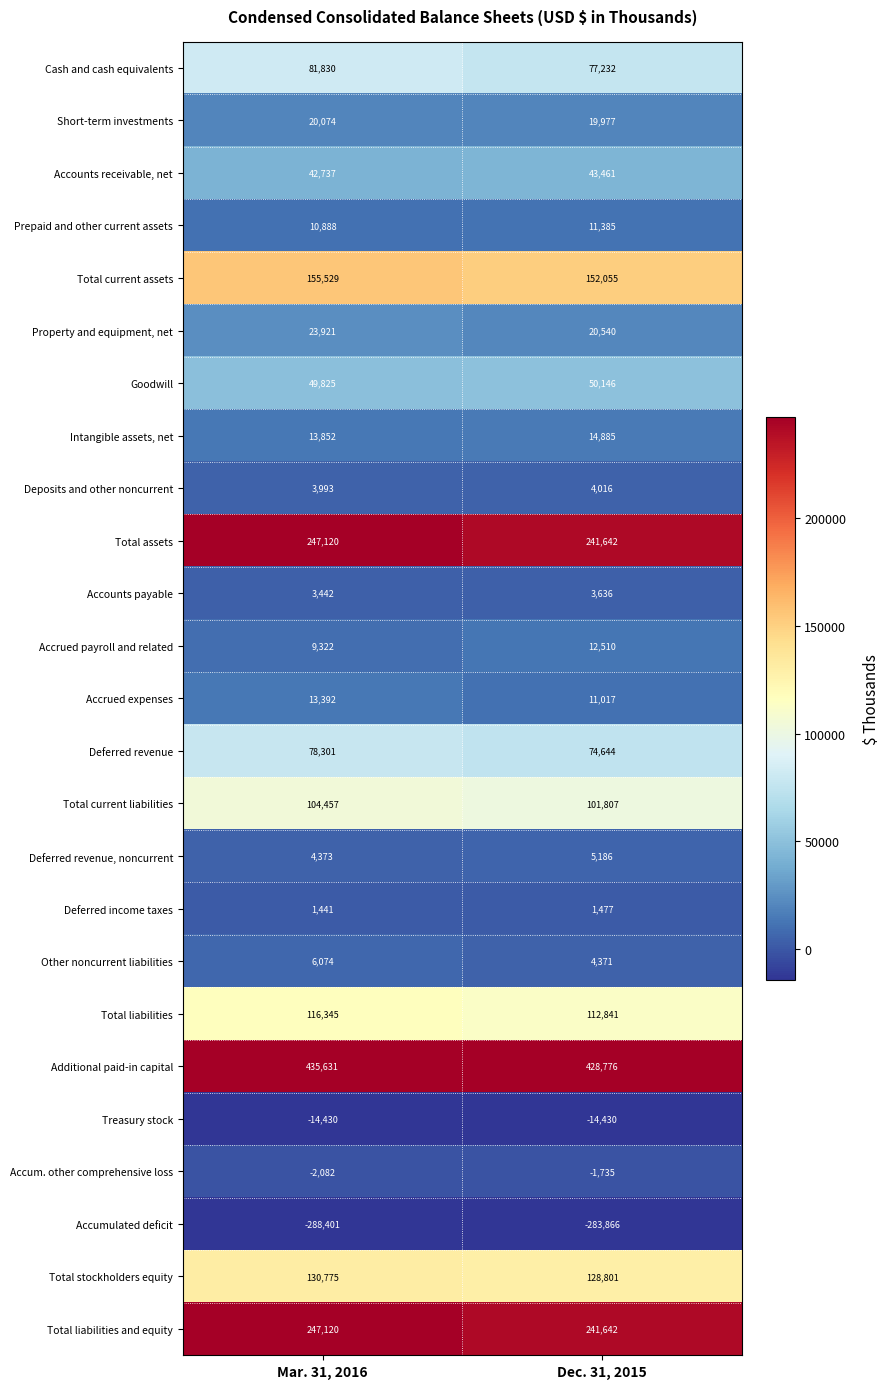

Where is Accumulated deficit nearest to the value -286133?

Dec. 31, 2015